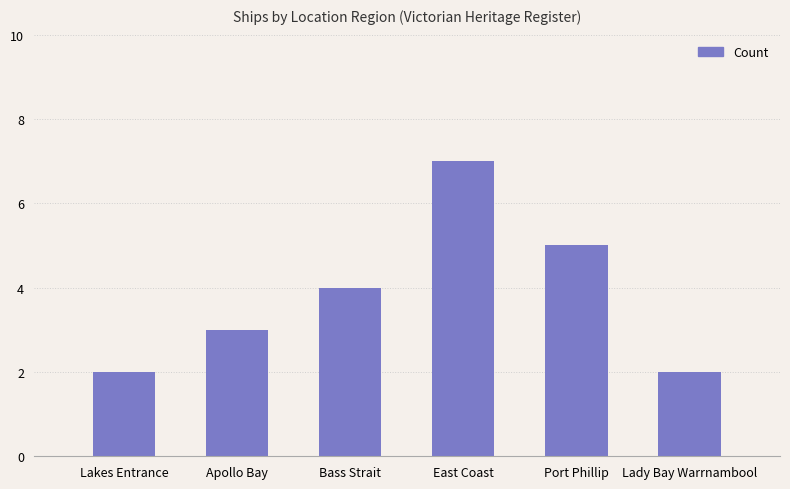

What is the minimum value shown in the chart?

2